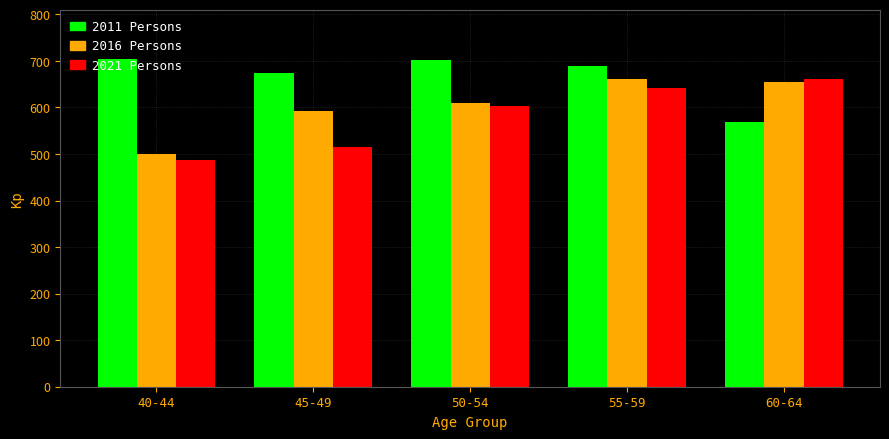

What is the difference between the maximum and minimum values in the 2016 Persons series?

162